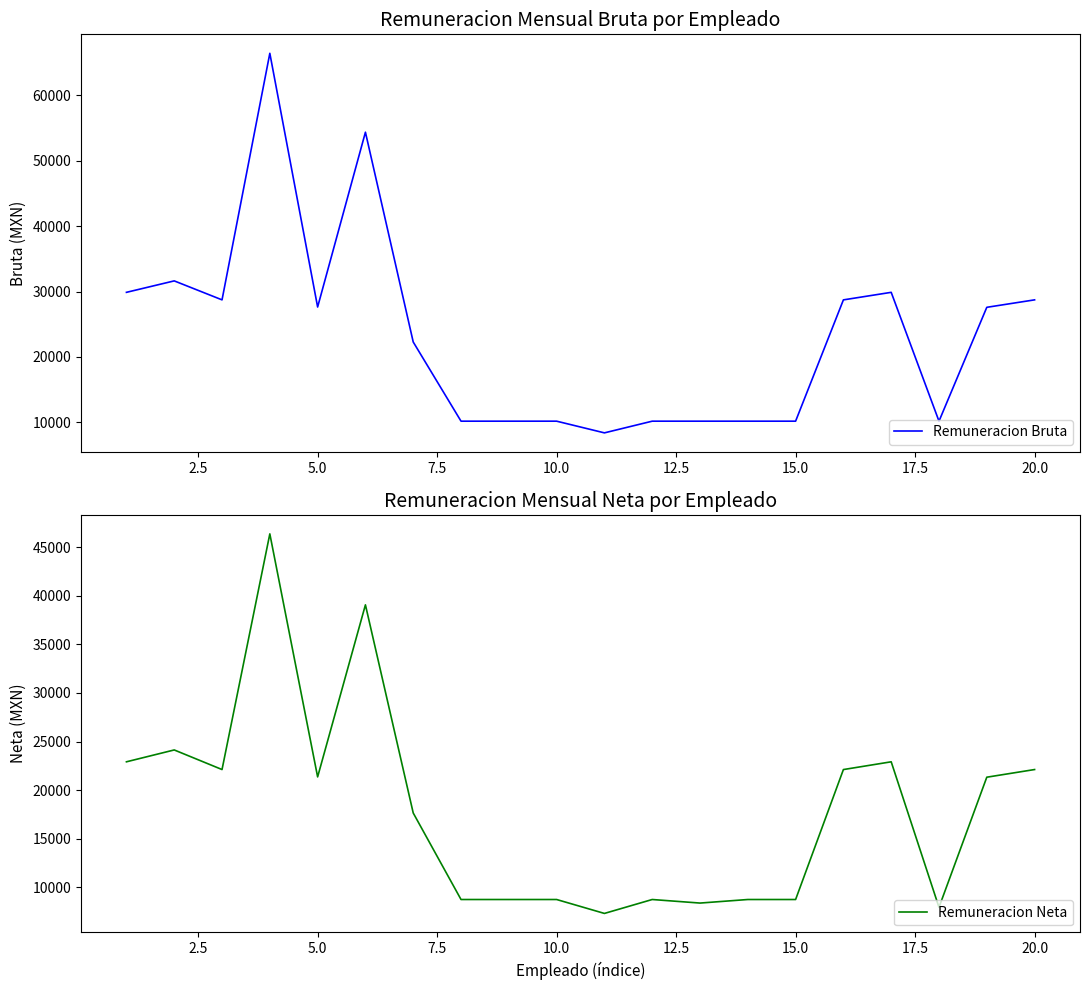

The value of Remuneracion Bruta at 15.0 is 10191.0. True or false?

True